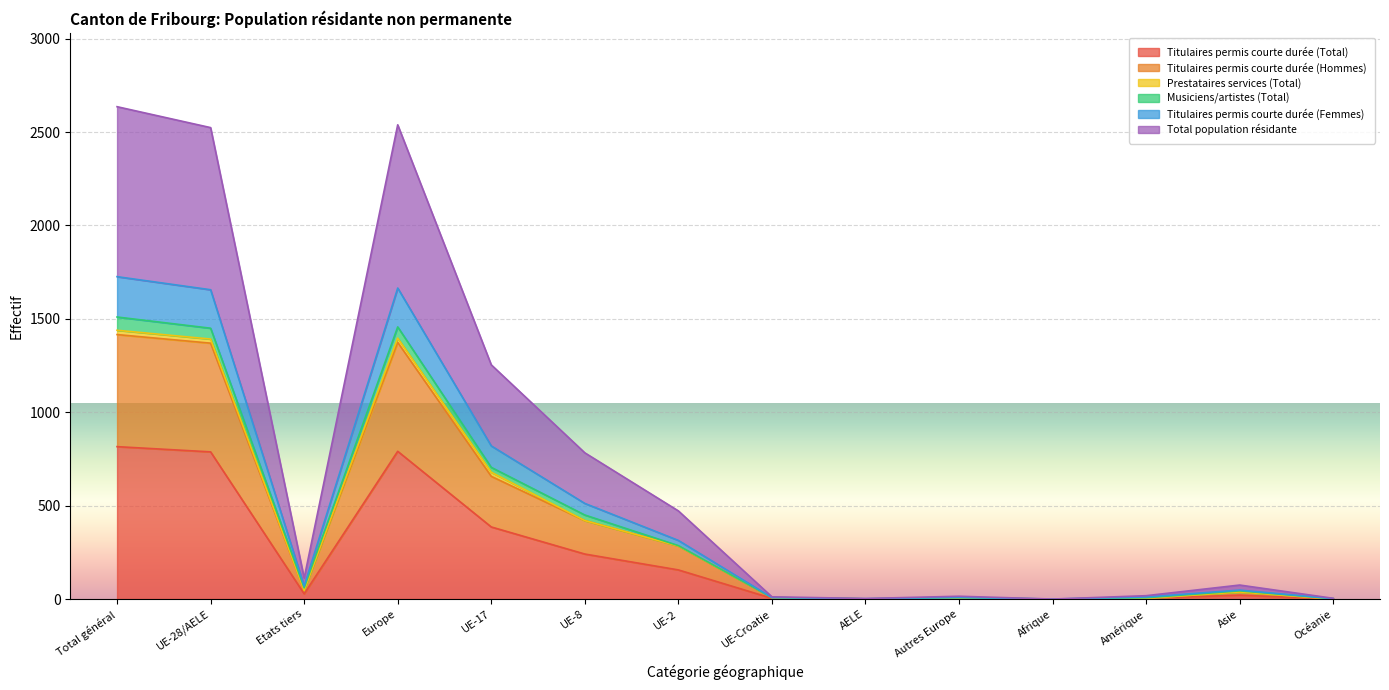

What position from the left is UE-2?

7